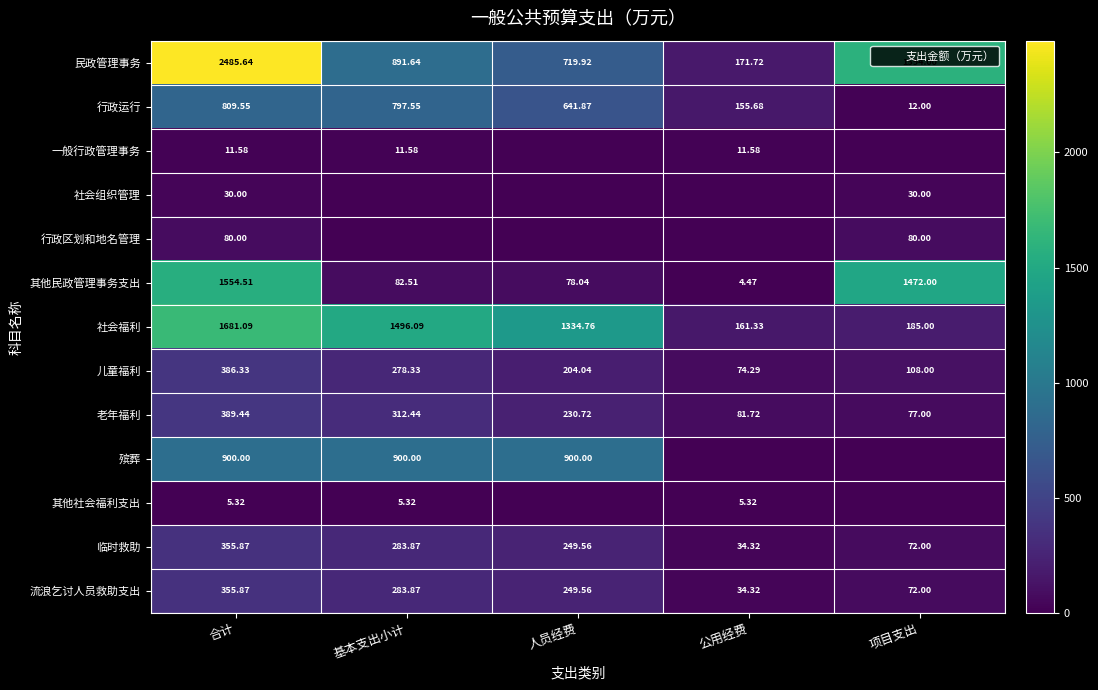

The 其他民政管理事务支出 series shows 1554.5 at 合计. True or false?

True